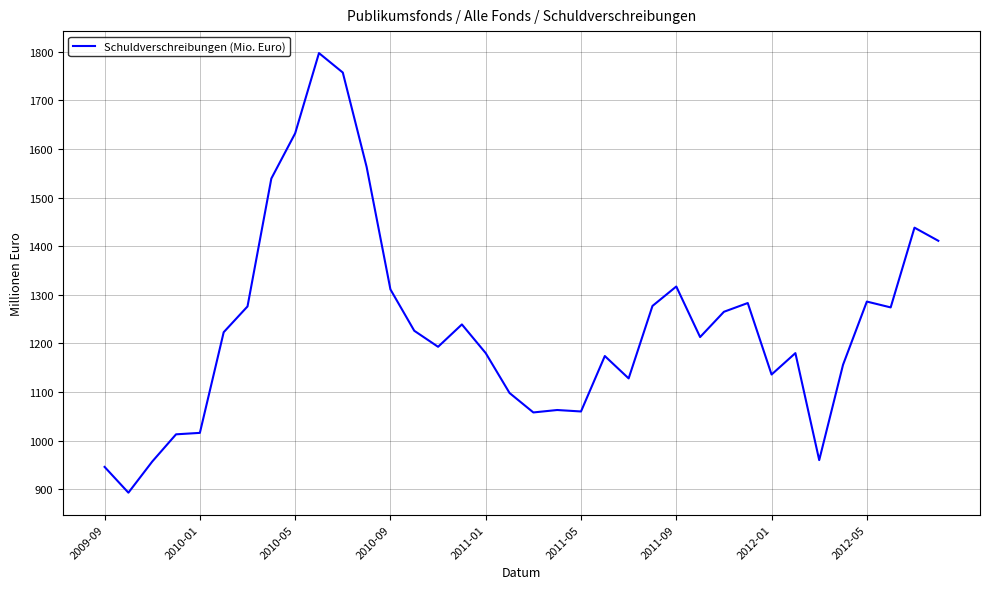

Does the chart display data point markers on the line(s)?

No